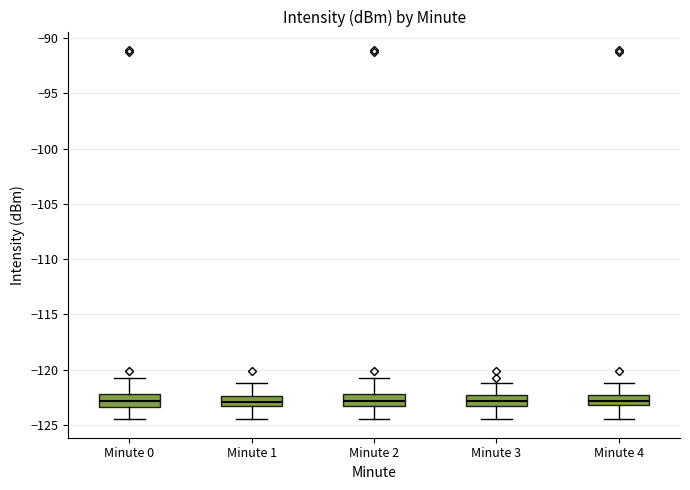

Reading left to right, transcribe this box plot: for each box, give where its median line is, the range the box spans, and where its two whiskers end, as read against the y-axis. The values are not printed on the chart, so give them approximately, as read against the axis.

Minute 0: median -123.0, box -123.5 to -122.0, whiskers -124.5 to -120.5
Minute 1: median -123.0, box -123.5 to -122.5, whiskers -124.5 to -121.0
Minute 2: median -123.0, box -123.5 to -122.0, whiskers -124.5 to -120.5
Minute 3: median -123.0, box -123.5 to -122.5, whiskers -124.5 to -121.0
Minute 4: median -123.0 (inside the box), box -123.0 to -122.5, whiskers -124.5 to -121.0